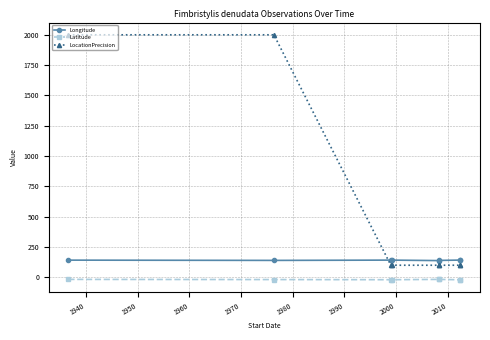

What is the value of the Longitude point at the 4th from the left?

142.2